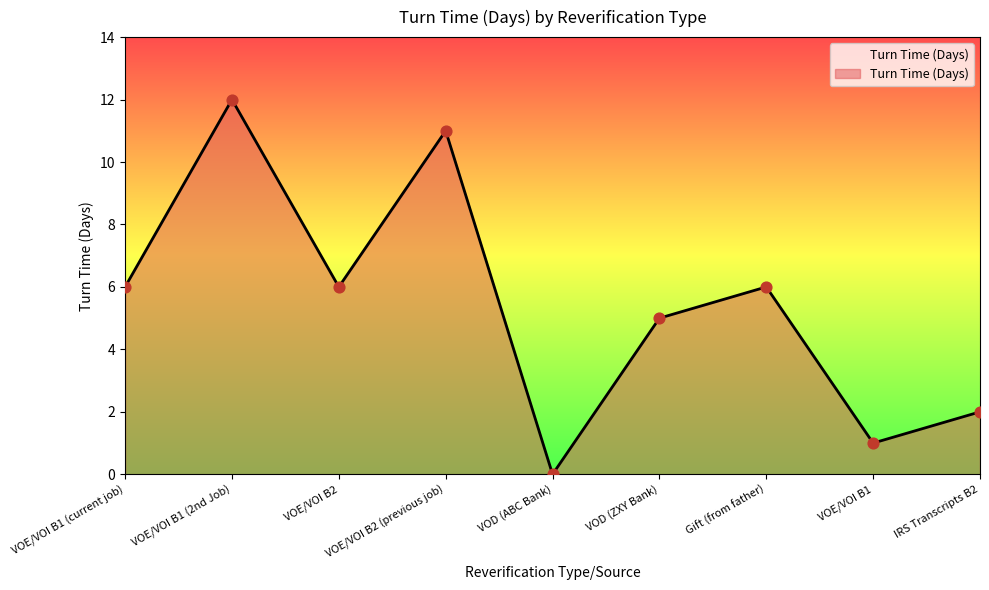

What is the change in value from VOE/VOI B2 to VOE/VOI B2 (previous job)?

+5